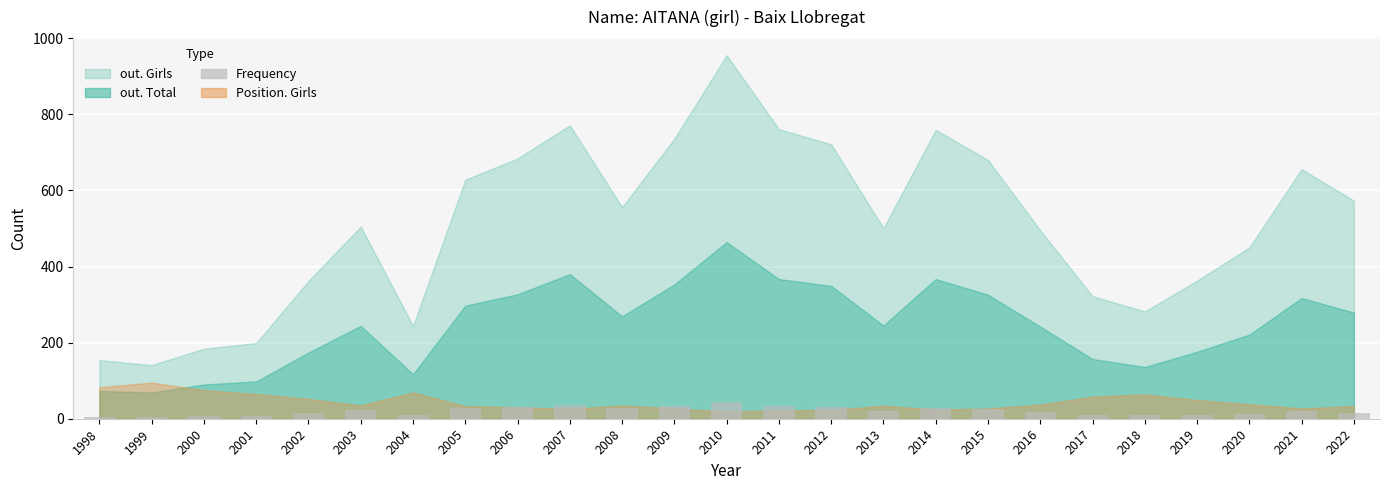

True or false: the data shows 19 at 2013.

True